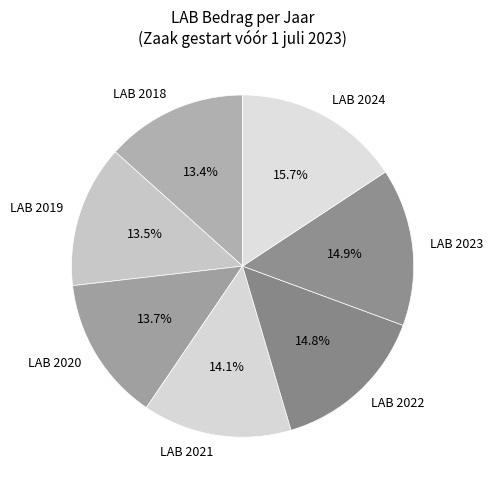

To the nearest percent, what percentage of the pie is LAB 2020?

14%